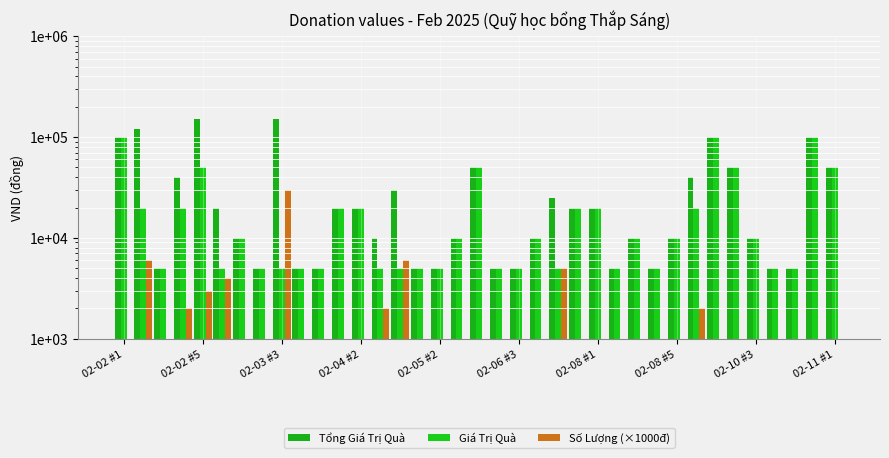

Which series has the largest total across all categories?

Tổng Giá Trị Quà